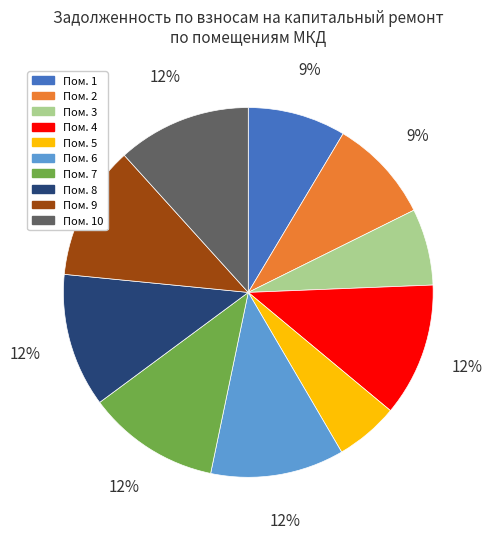

Does any single category account for the majority?

No